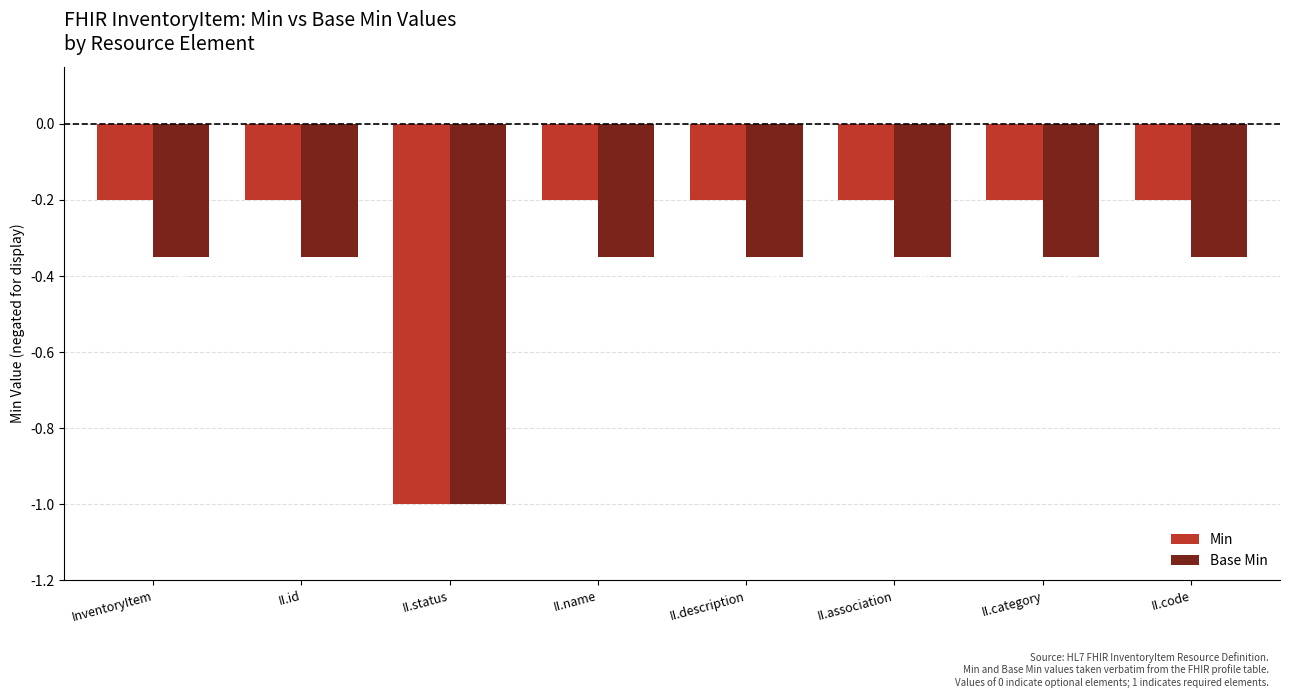

How many bars are there in total?

16